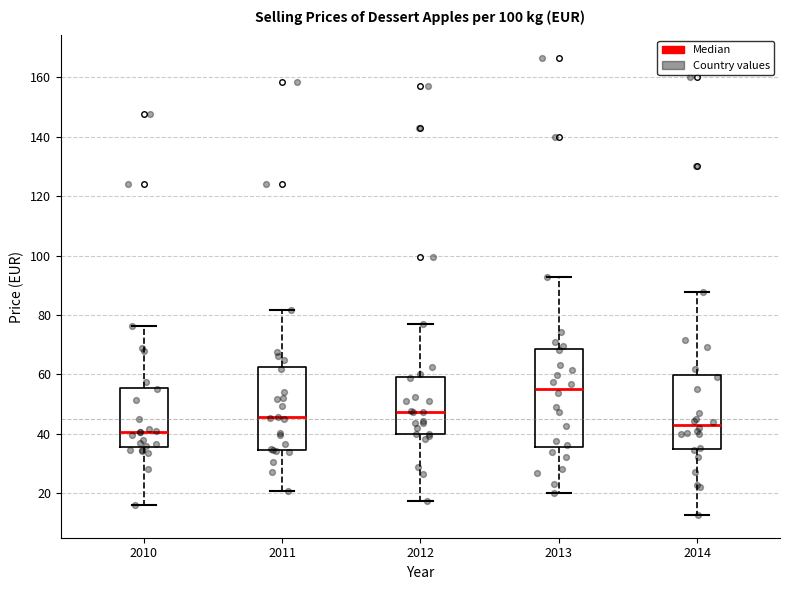

Where does the median line of the box at x = 2014 sit on the y-axis? The values are not printed on the chart, so give them approximately, as read against the axis.

42